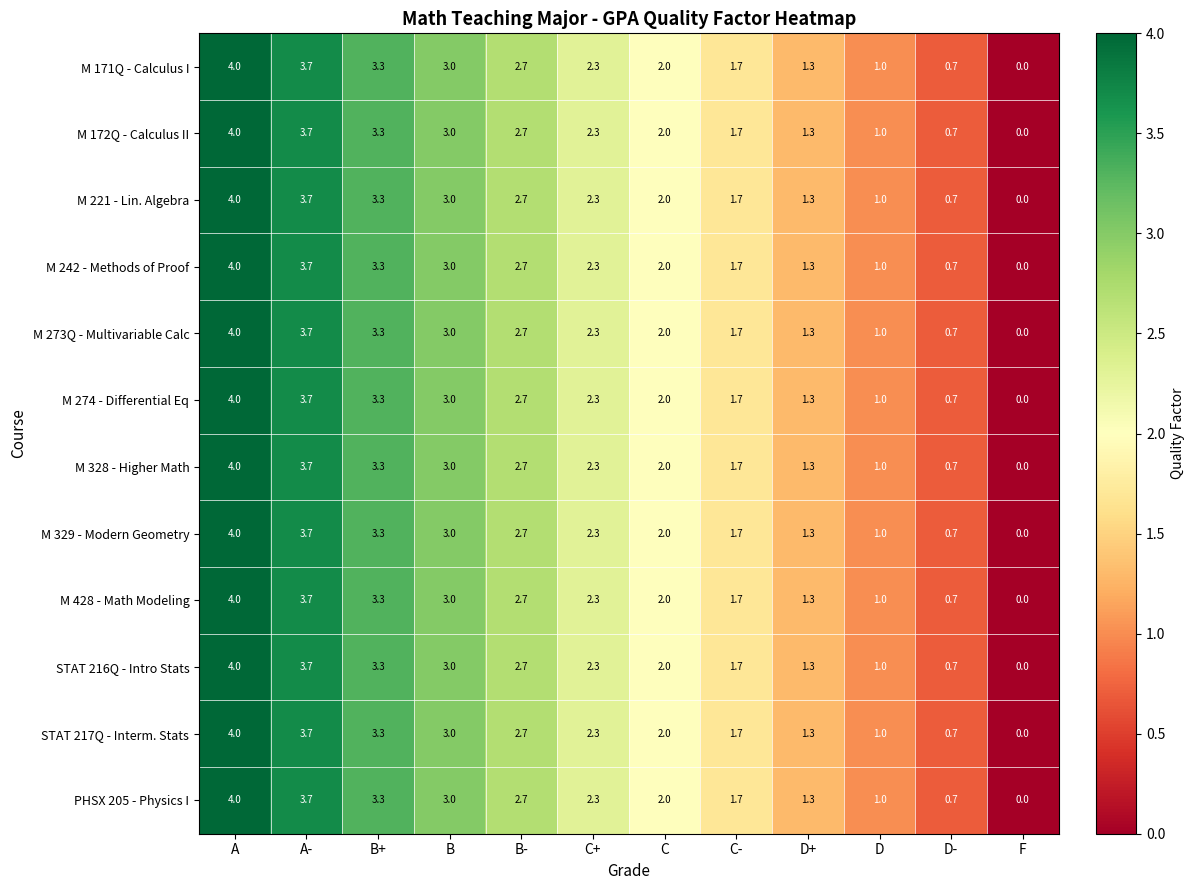

Rank the categories by M 221 - Lin. Algebra value from lowest to highest.

F, D-, D, D+, C-, C, C+, B-, B, B+, A-, A